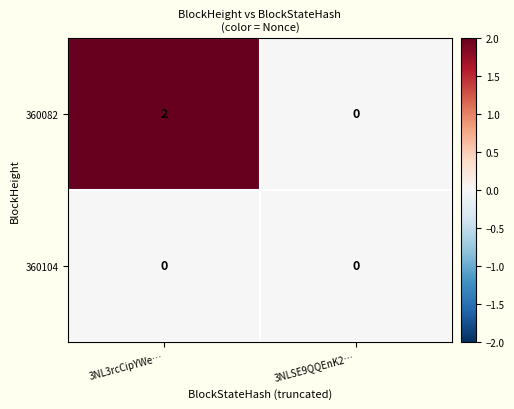

List the series in order of their peak value, lowest first.

360104, 360082